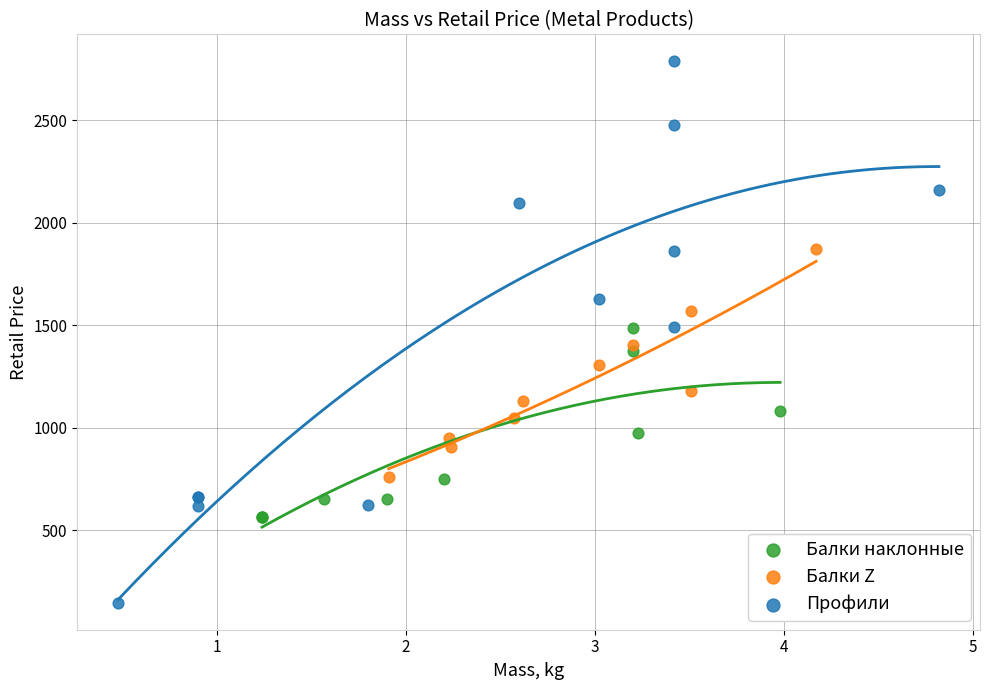

Which series reaches the maximum Y coordinate?

Профили